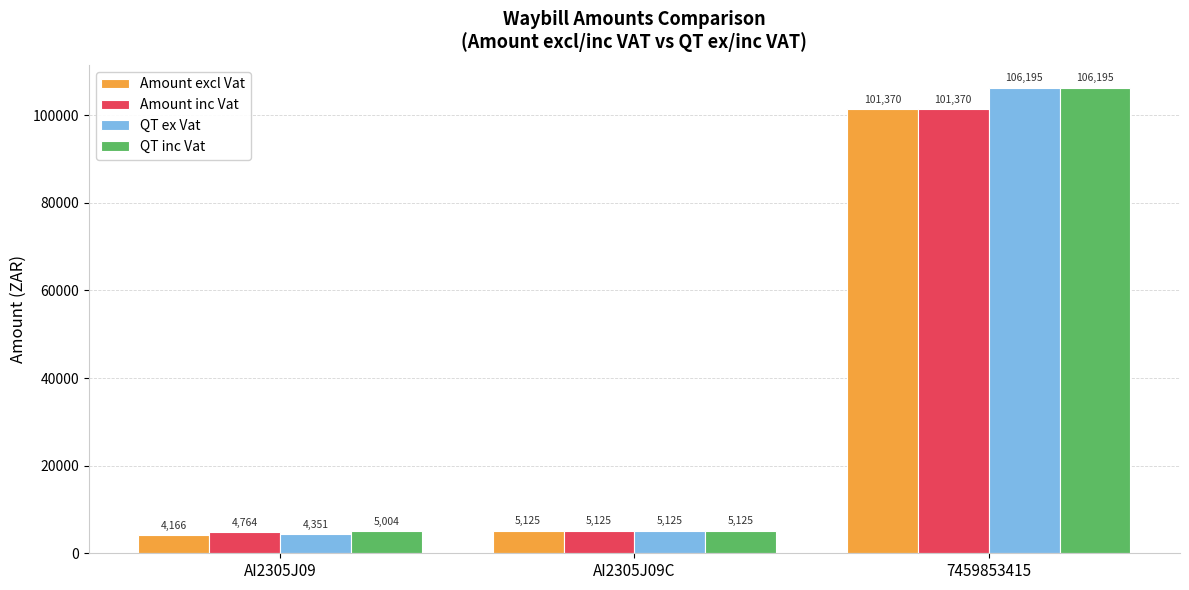

What is the sum of all QT inc Vat values?

116323.7